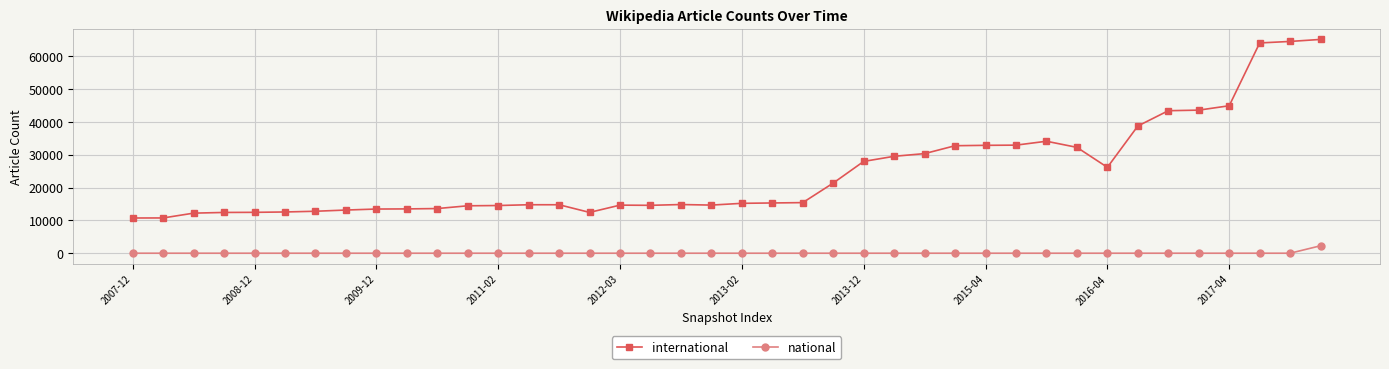

True or false: international has more than 0 points higher than both neighbors.

True